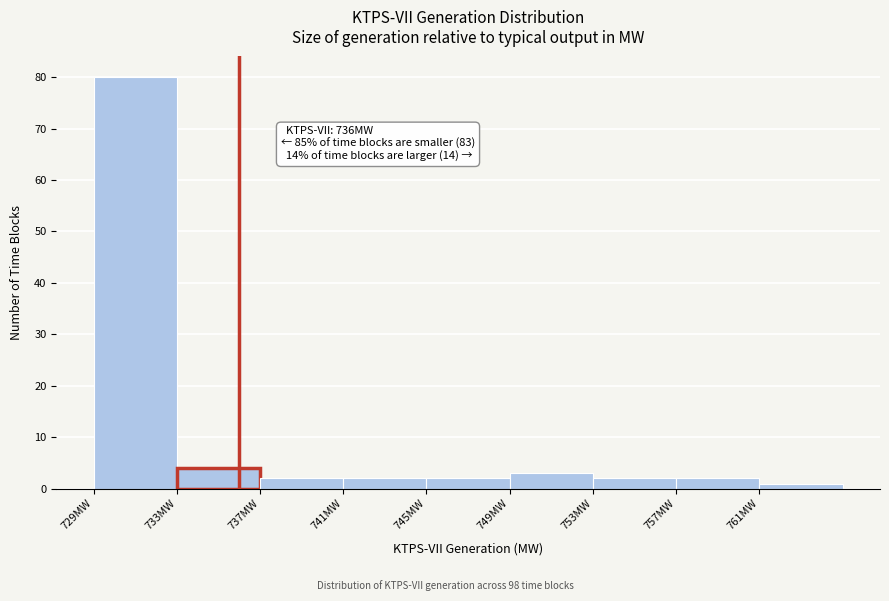

Over which range of the x-axis is the bar tallest?

729 to 733